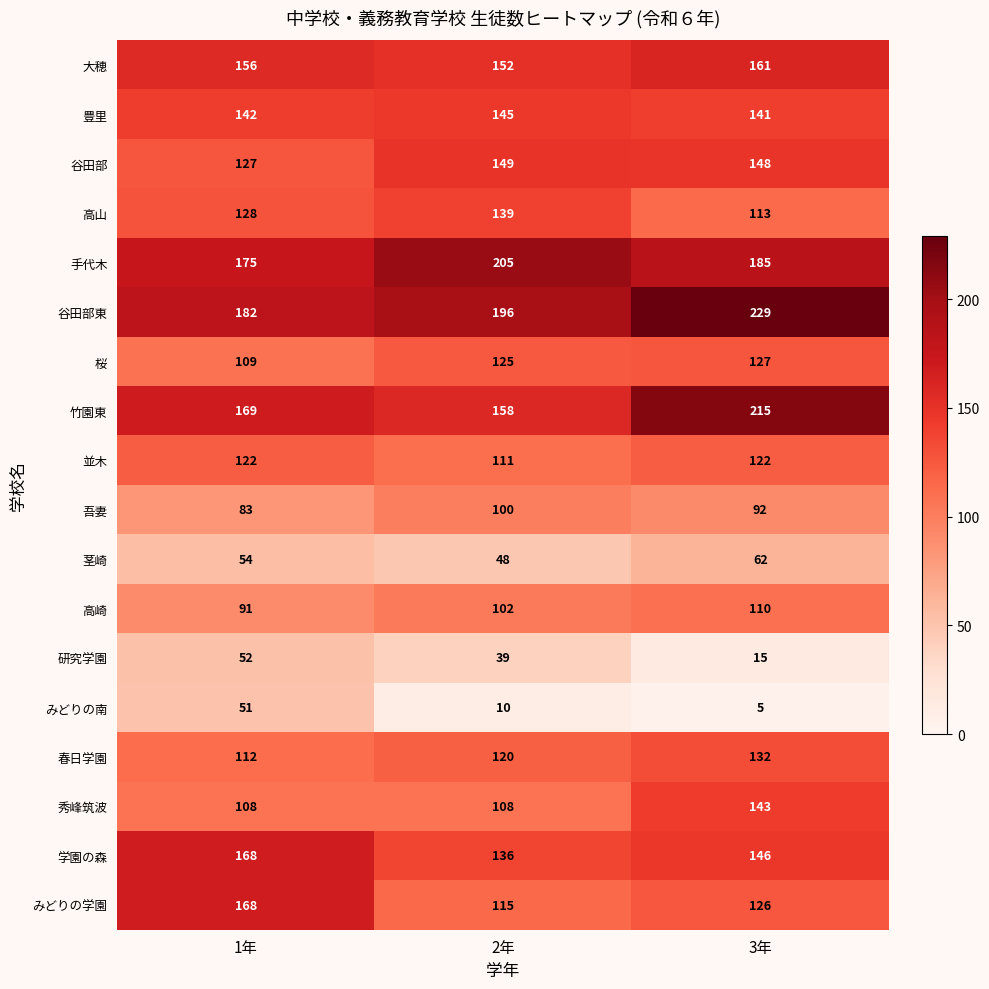

At 2年, list the series in order from largest to smallest.

手代木, 谷田部東, 竹園東, 大穂, 谷田部, 豊里, 高山, 学園の森, 桜, 春日学園, みどりの学園, 並木, 秀峰筑波, 高崎, 吾妻, 茎崎, 研究学園, みどりの南